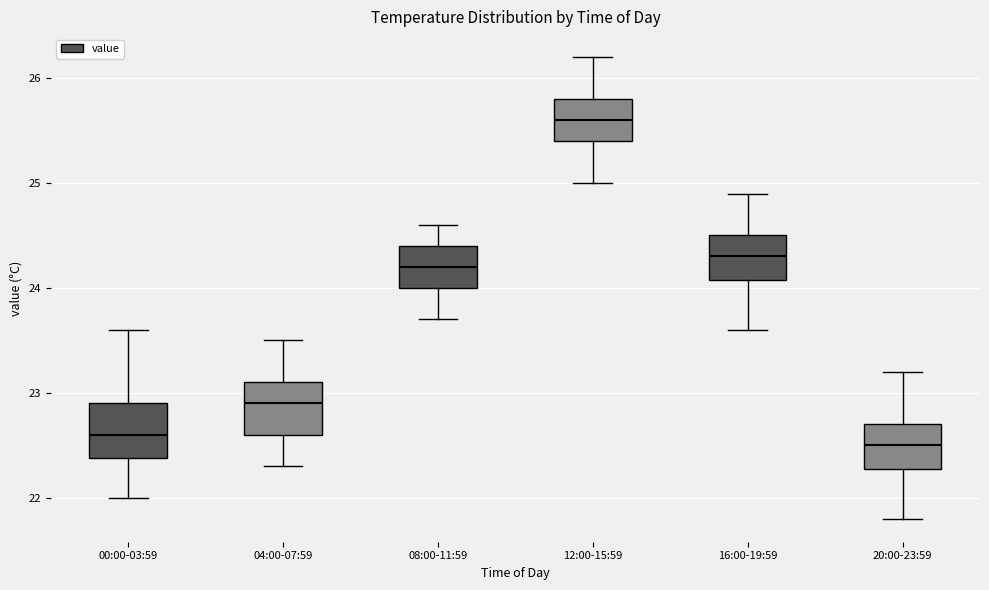

Reading left to right, read every box against the y-axis: the position of its median line, the range the box covers, and the ends of its whiskers. The values are not printed on the chart, so give them approximately, as read against the axis.

00:00-03:59: median 22.6, box 22.4 to 22.9, whiskers 22.0 to 23.6
04:00-07:59: median 22.9, box 22.6 to 23.1, whiskers 22.3 to 23.5
08:00-11:59: median 24.2, box 24.0 to 24.4, whiskers 23.7 to 24.6
12:00-15:59: median 25.6, box 25.4 to 25.8, whiskers 25.0 to 26.2
16:00-19:59: median 24.3, box 24.1 to 24.5, whiskers 23.6 to 24.9
20:00-23:59: median 22.5, box 22.3 to 22.7, whiskers 21.8 to 23.2